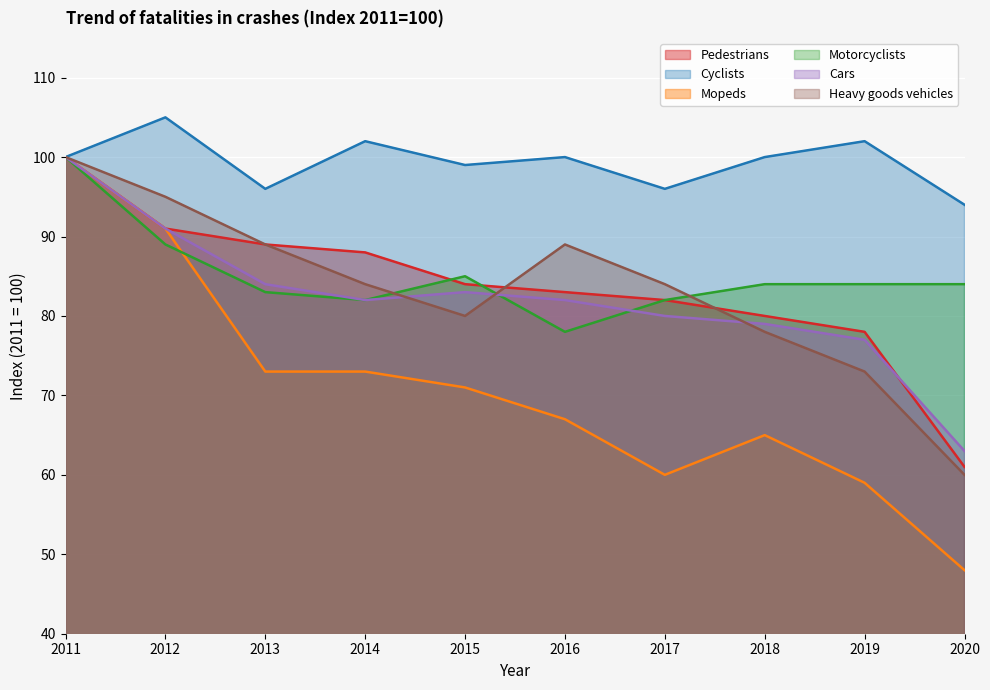

What is the sum of all Cyclists values?

994